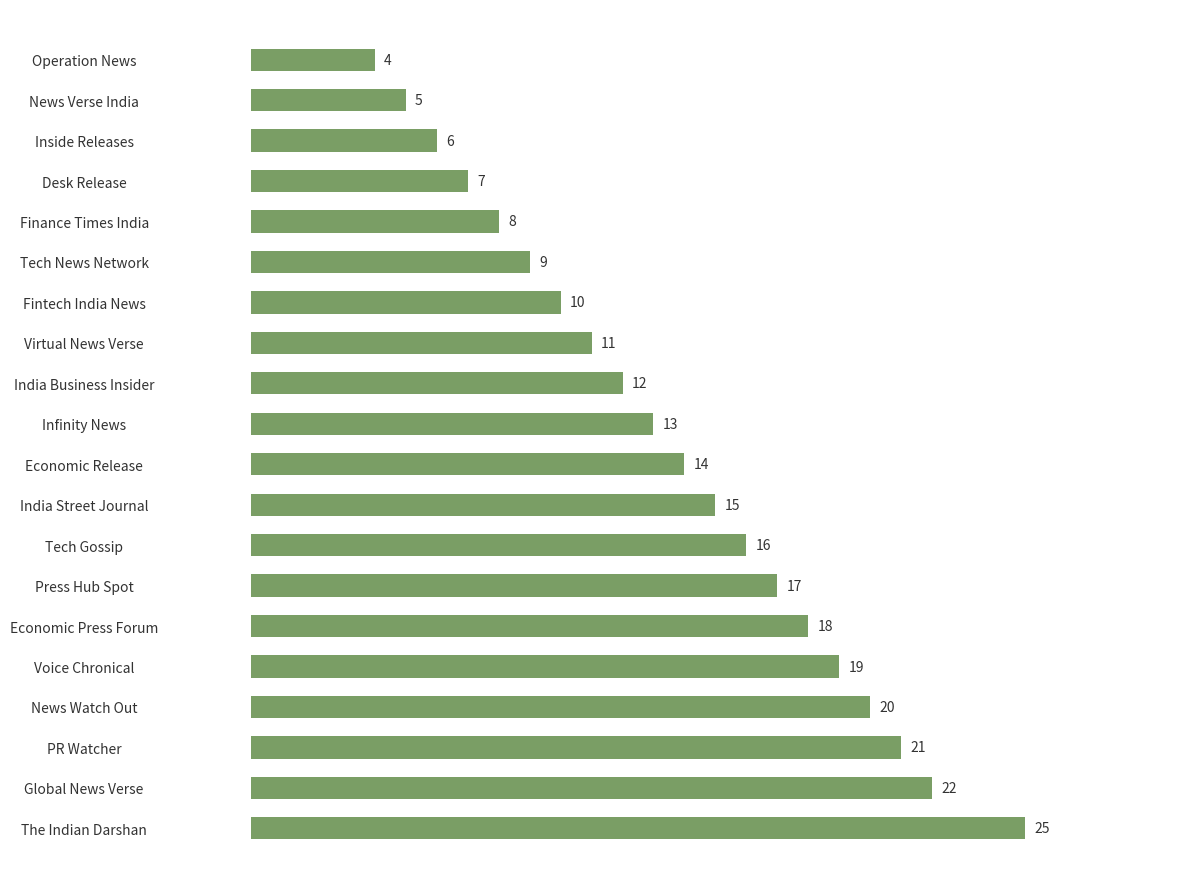

At which category does the chart reach its peak across all series?

The Indian Darshan